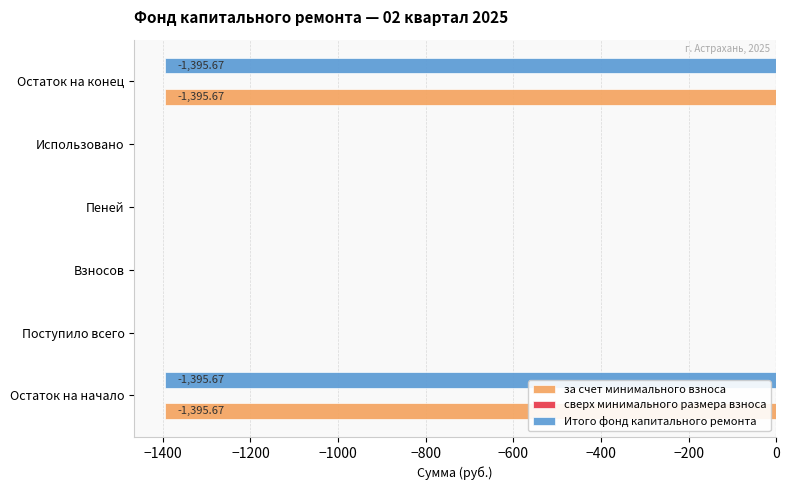

What is the sum of all за счет минимального взноса values?

-2791.3